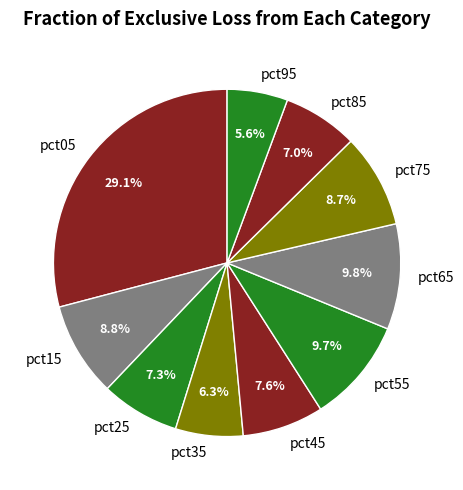

True or false: pct65 accounts for 24% of the total.

False